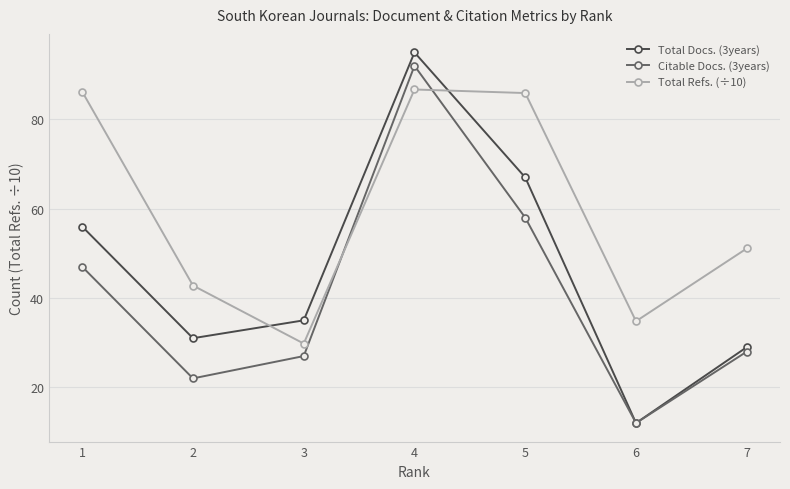

Which series ends up on top after the final intersection of Total Docs. (3years) and Total Refs. (÷10)?

Total Refs. (÷10)